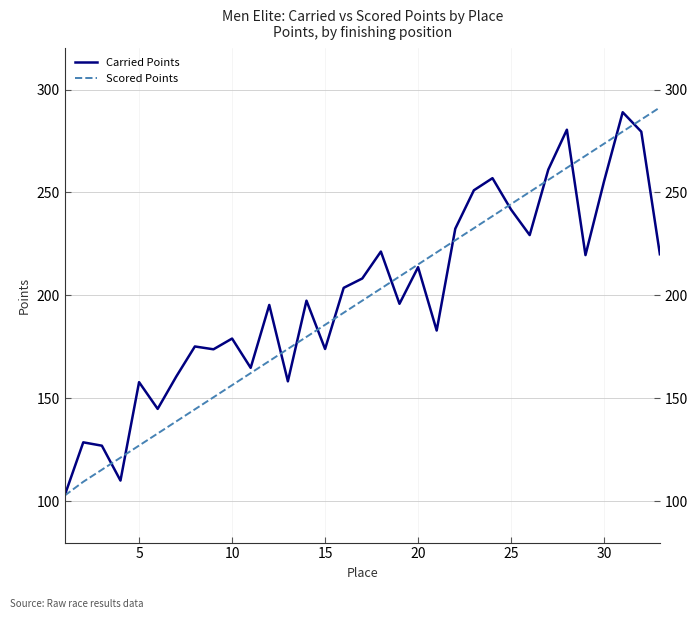

Which series has the largest total across all categories?

Carried Points